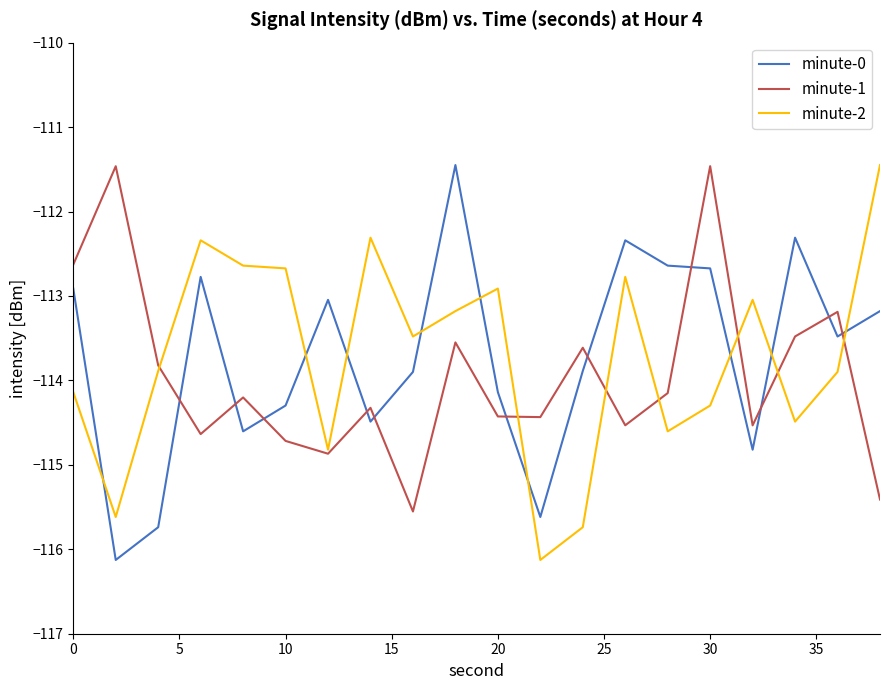

True or false: minute-0 and minute-1 cross at least once.

True